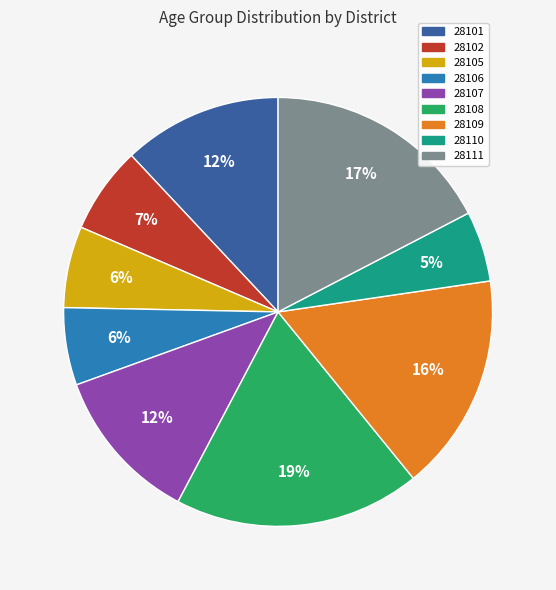

To the nearest percent, what is the average slice percentage?

11%